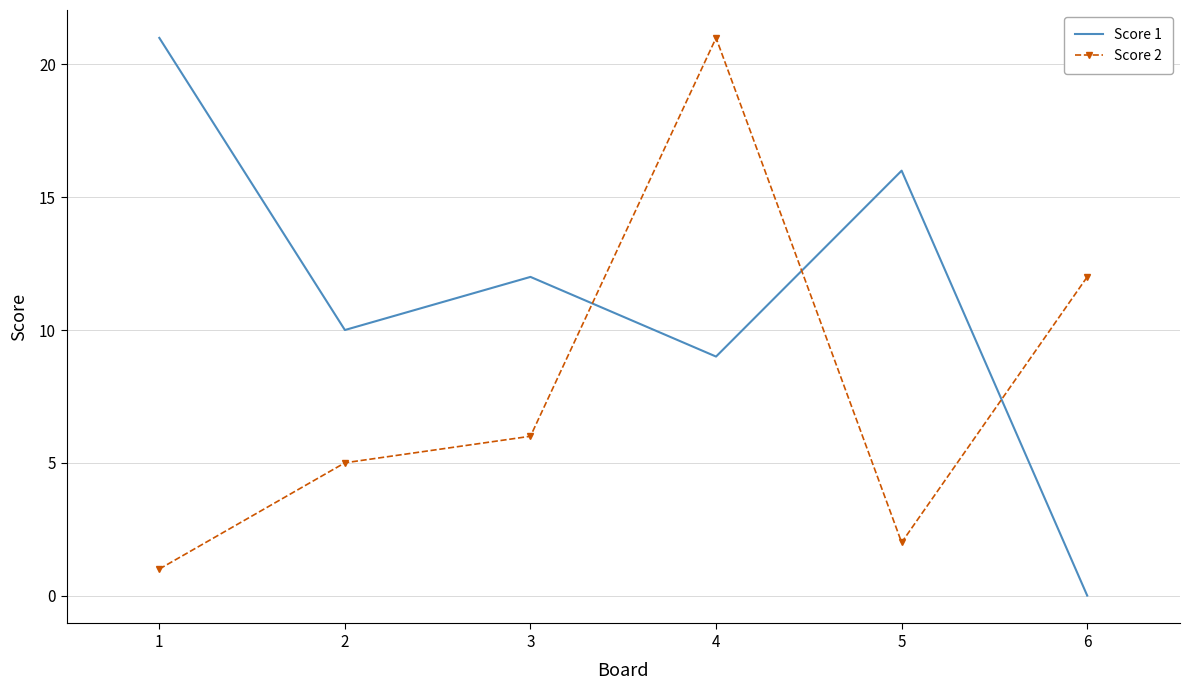

Which series has the widest spread of values?

Score 1